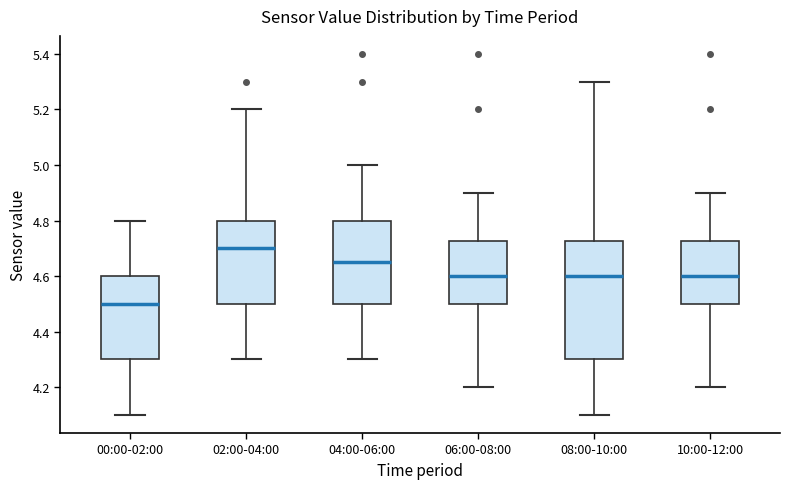

Where is the lower edge of the box for 04:00-06:00 on the y-axis? The values are not printed on the chart, so give them approximately, as read against the axis.

4.50